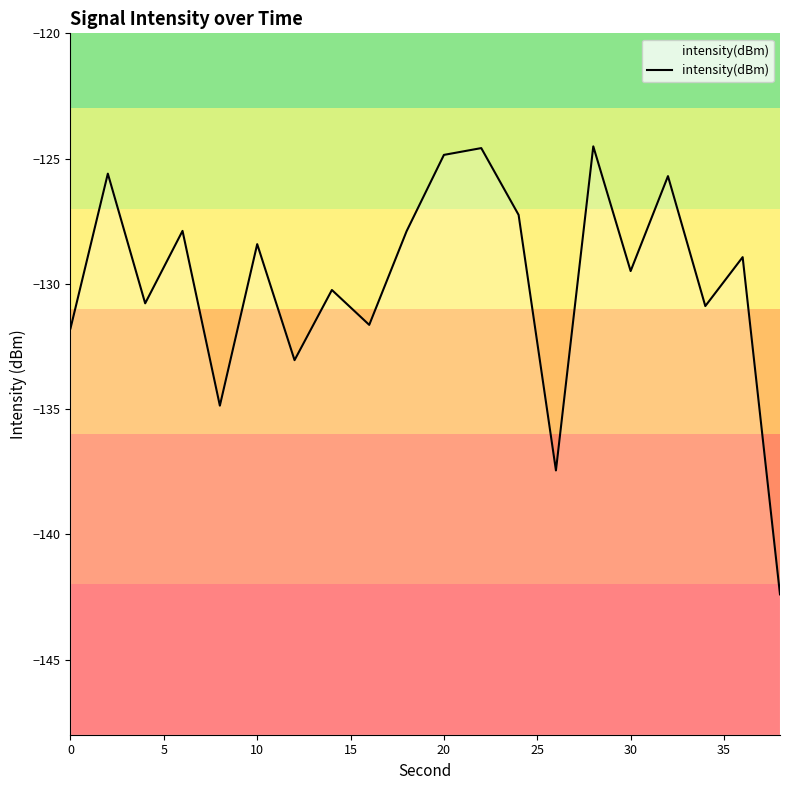

The value at 11 is -166.7. True or false?

False